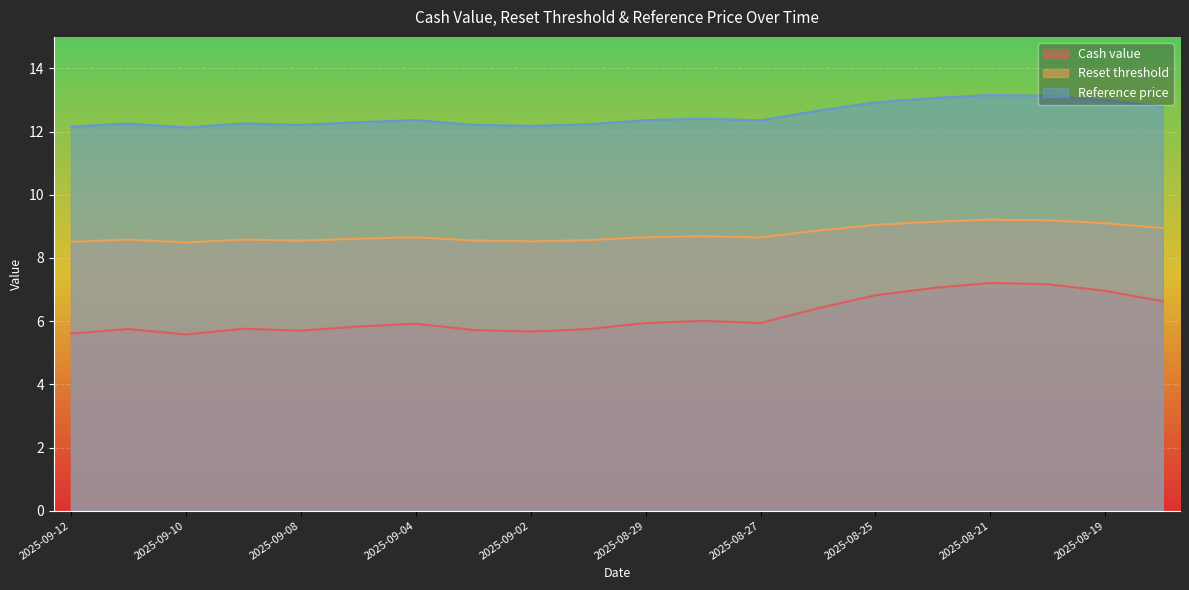

What is the maximum value for Reference price?

13.2